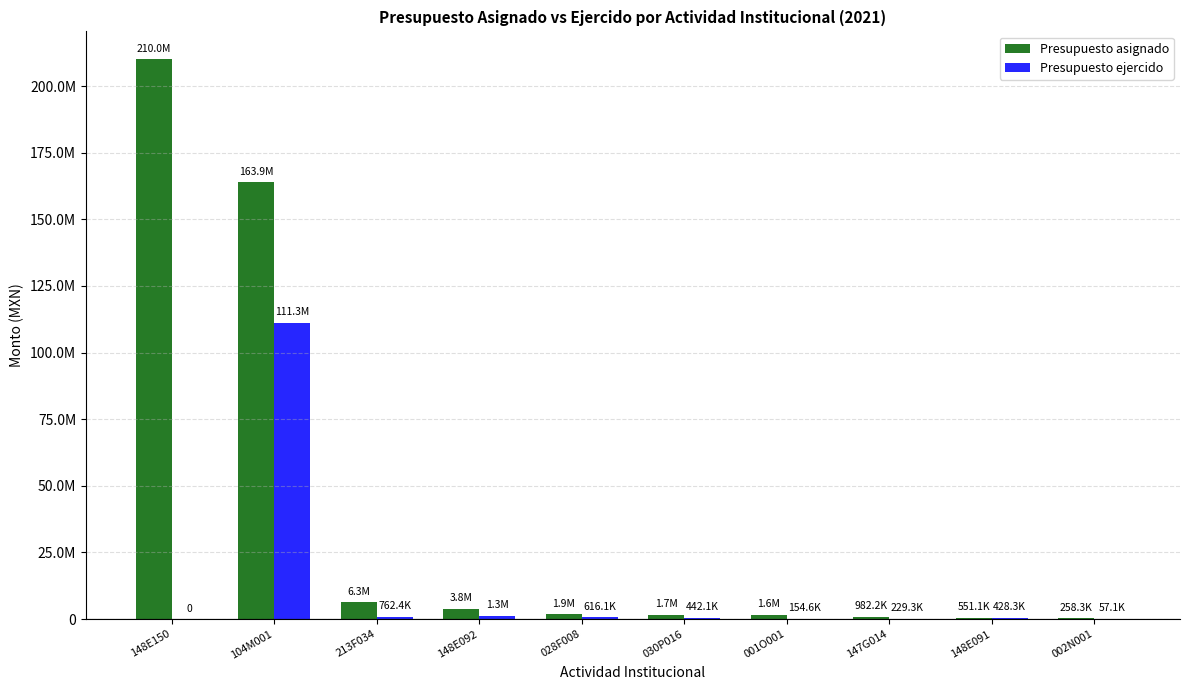

Are the bars horizontal?

No